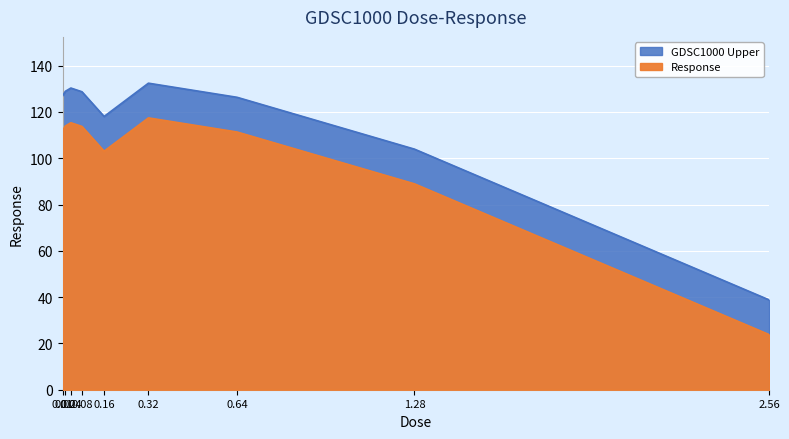

Approximately how many times larger is the value at 2.56 compared to 0.32?

0.3